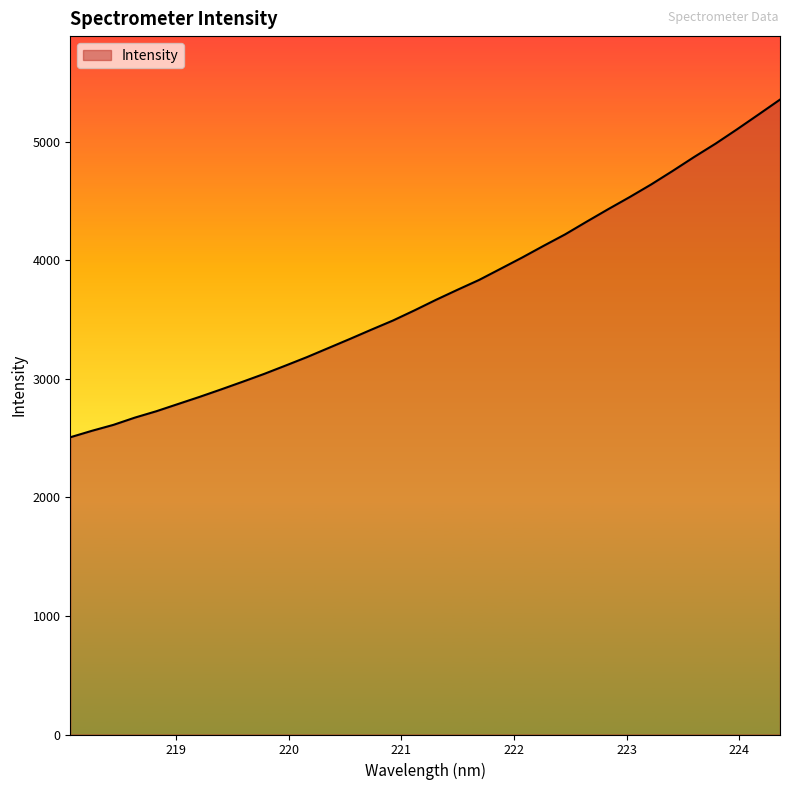

What is the smallest value displayed?

2507.6